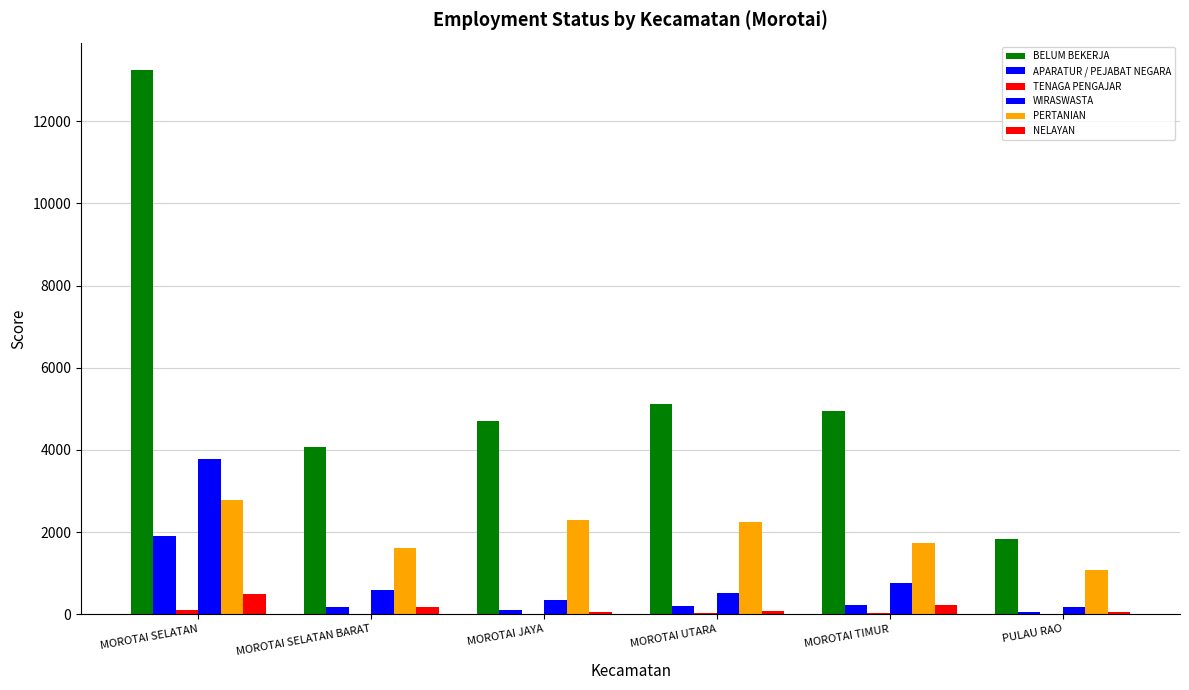

How many distinct data groups are displayed?

6